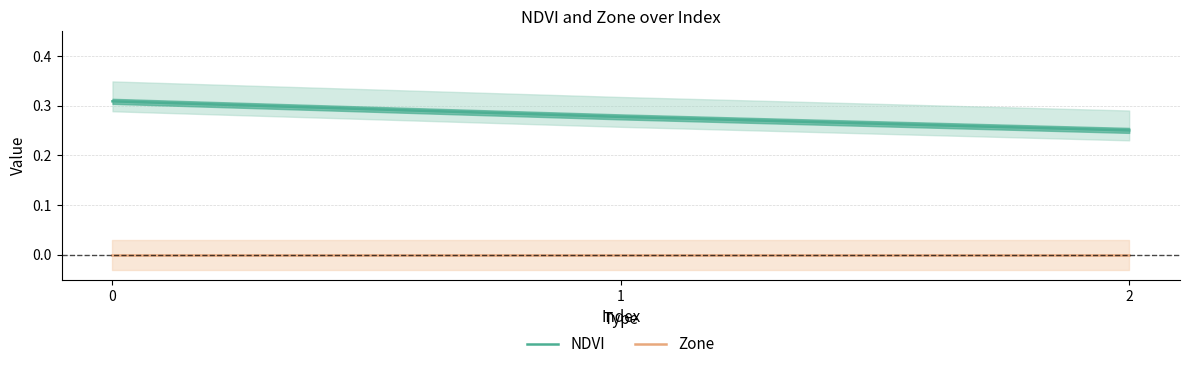

True or false: NDVI has a value of 0.4 at 2.

False